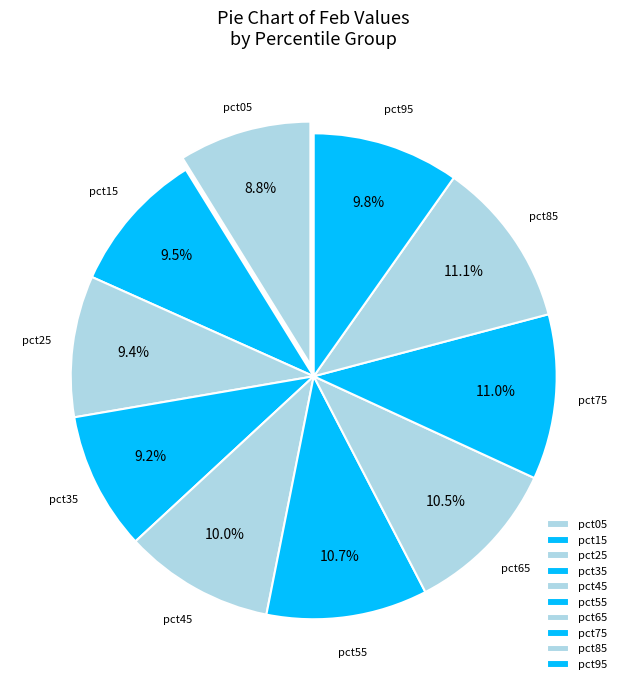

Approximately how many times larger is the value at pct75 compared to pct45?

1.1